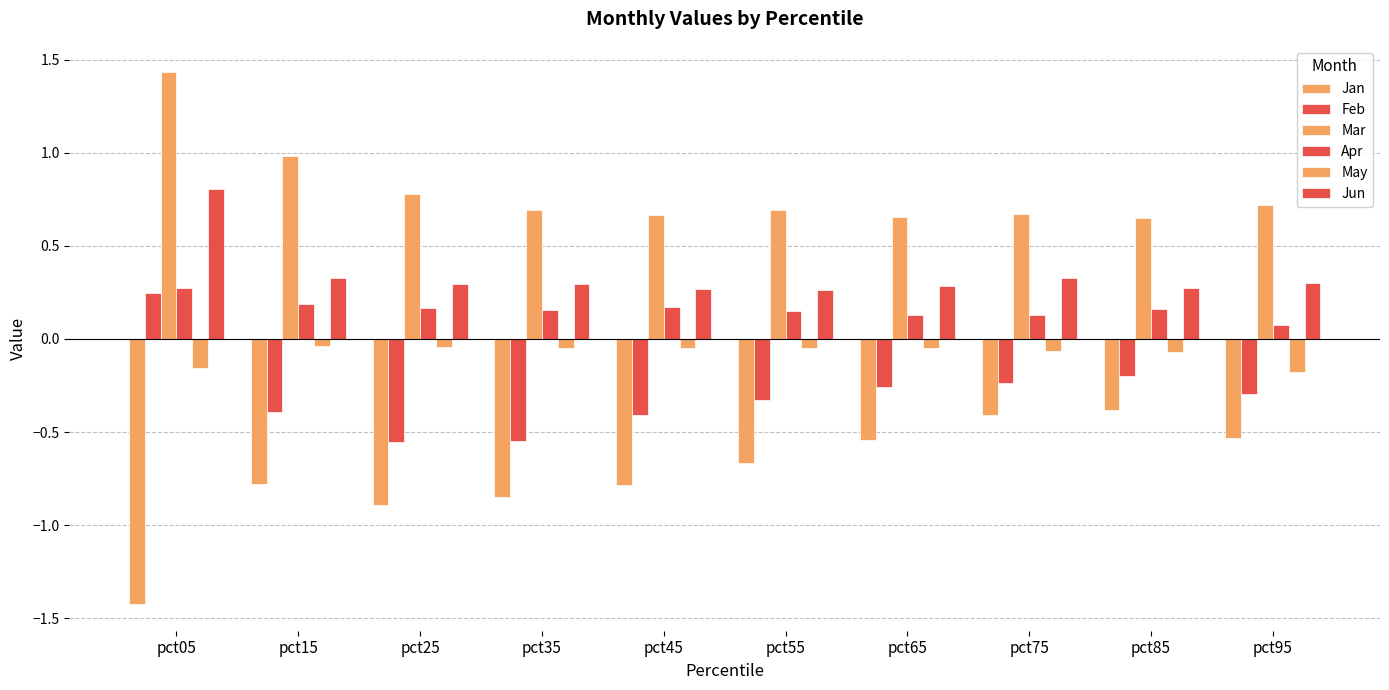

True or false: Jun has a value of 0.1 at pct15.

False